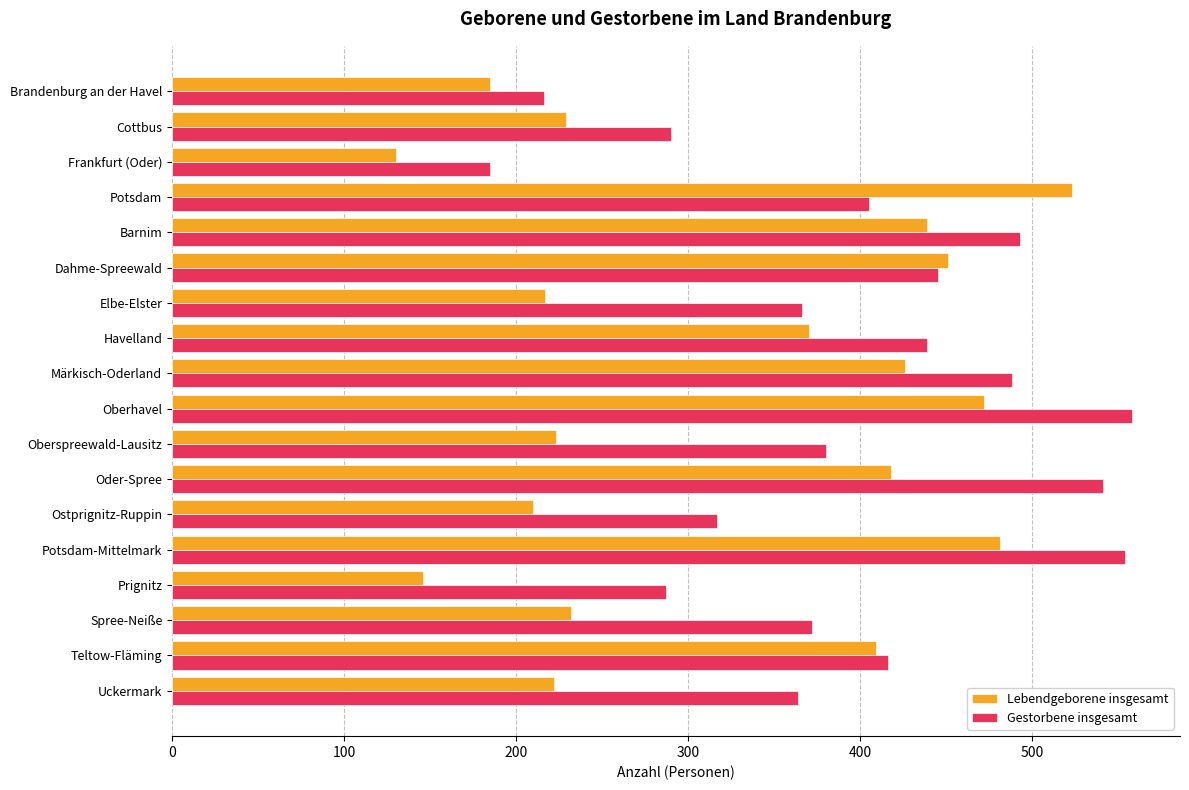

How many distinct data groups are displayed?

2